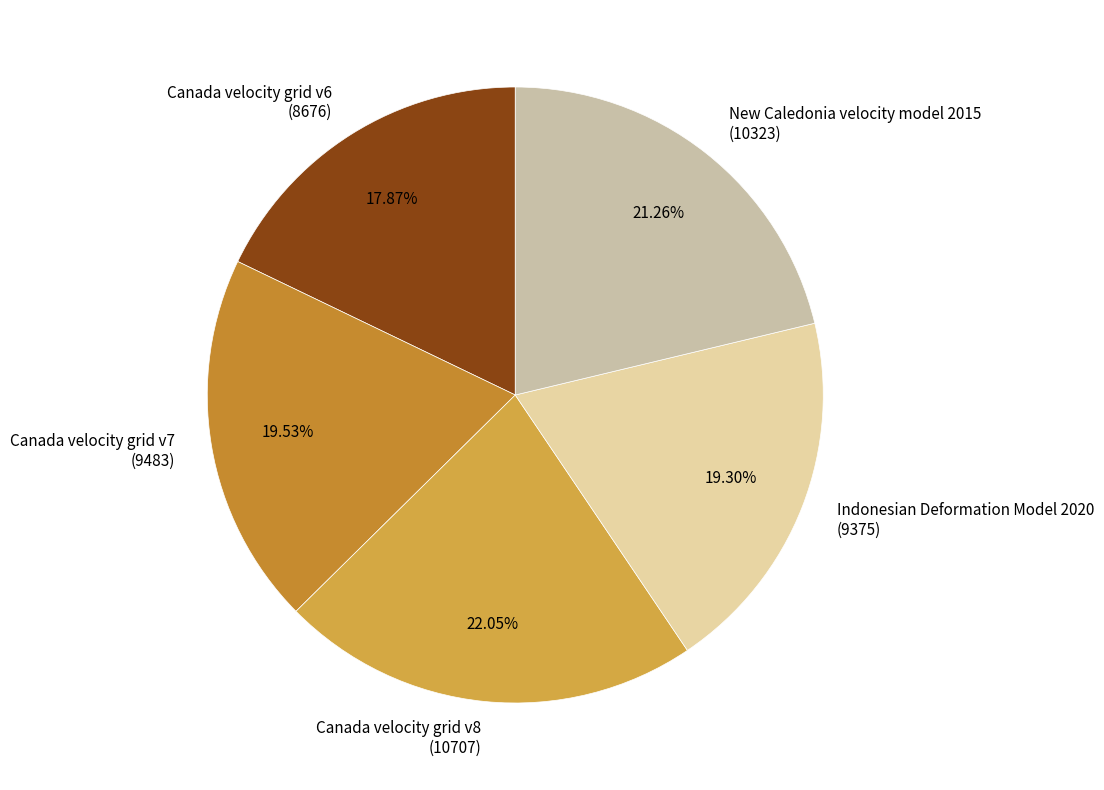

Is there any slice that represents more than half of the pie?

No